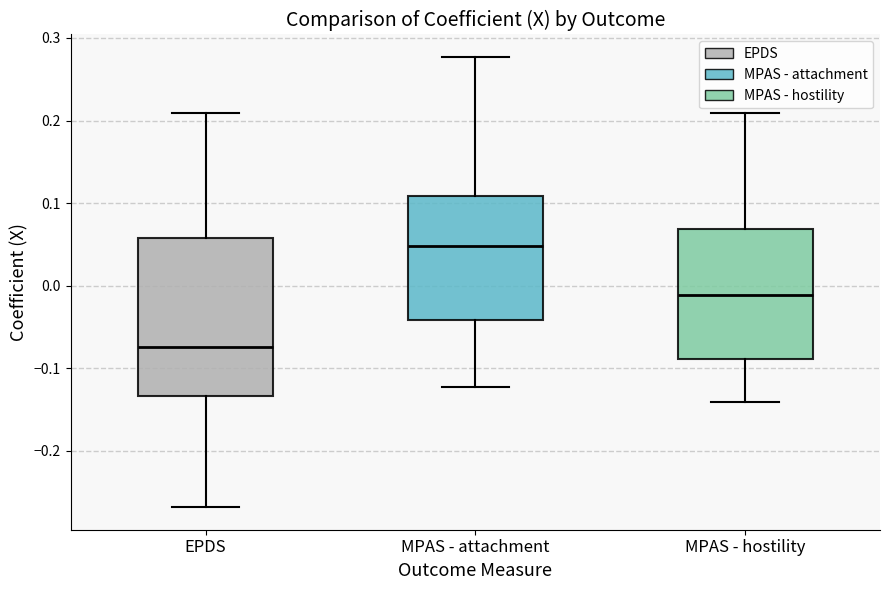

Where does the upper whisker of the box for EPDS end on the y-axis? The values are not printed on the chart, so give them approximately, as read against the axis.

0.21